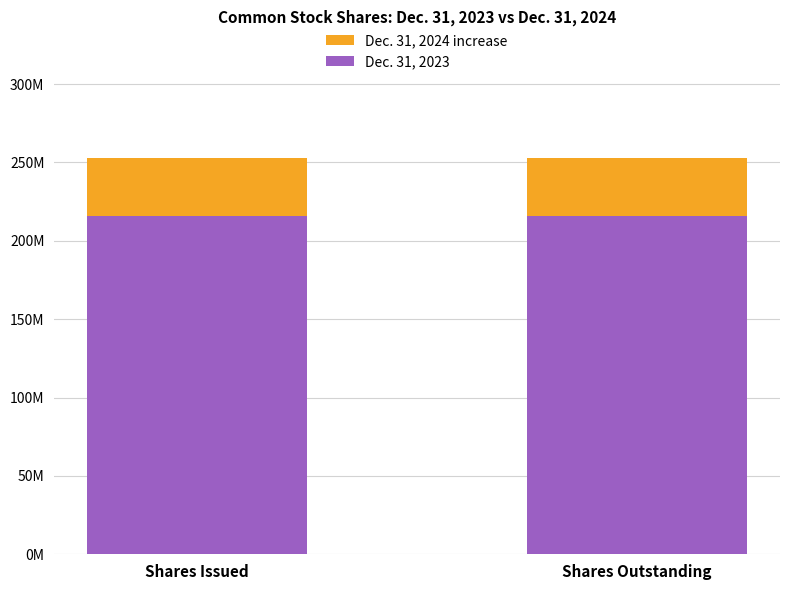

Does the chart contain stacked bars?

Yes